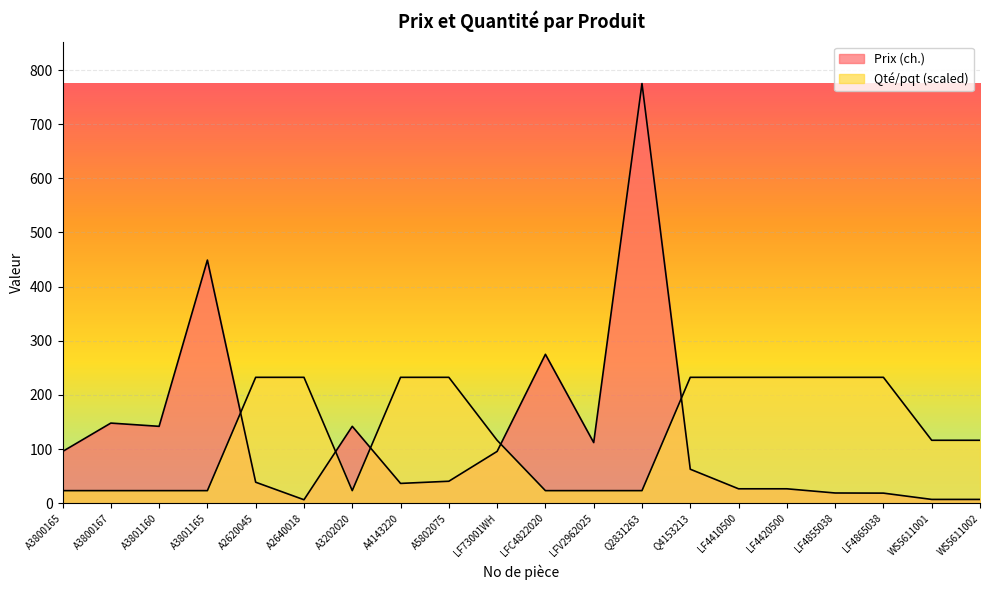

At which category is the sum across all series the highest?

Q2831263